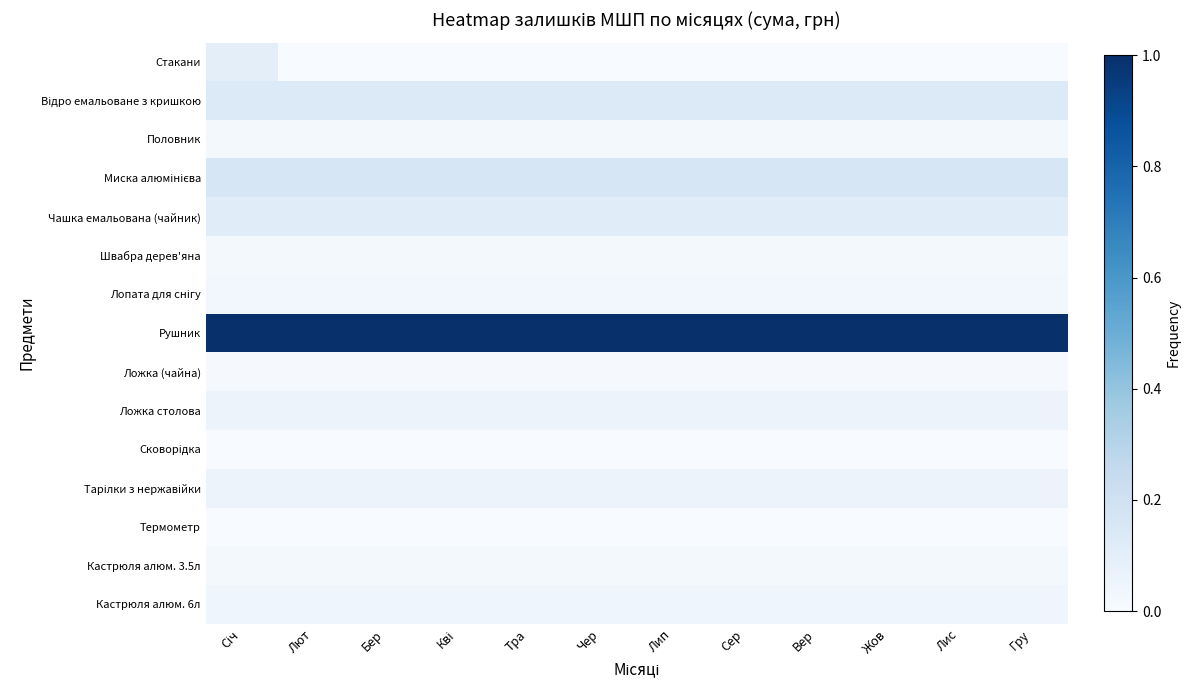

At Чер, list the series in order from smallest to largest.

Стакани, Термометр, Сковорідка, Ложка (чайна), Половник, Швабра дерев'яна, Кастрюля алюм. 3.5л, Лопата для снігу, Кастрюля алюм. 6л, Ложка столова, Тарілки з нержавійки, Чашка емальована (чайник), Відро емальоване з кришкою, Миска алюмінієва, Рушник